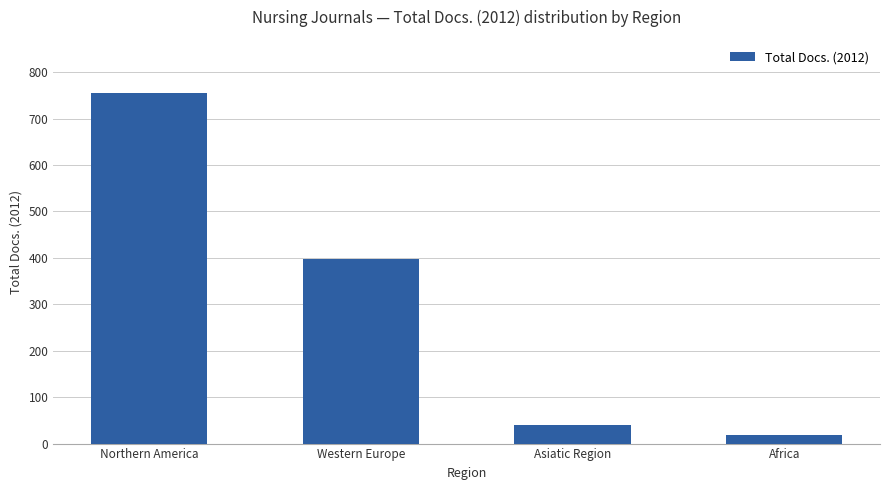

What is the value of the 2nd bar from the left?

398